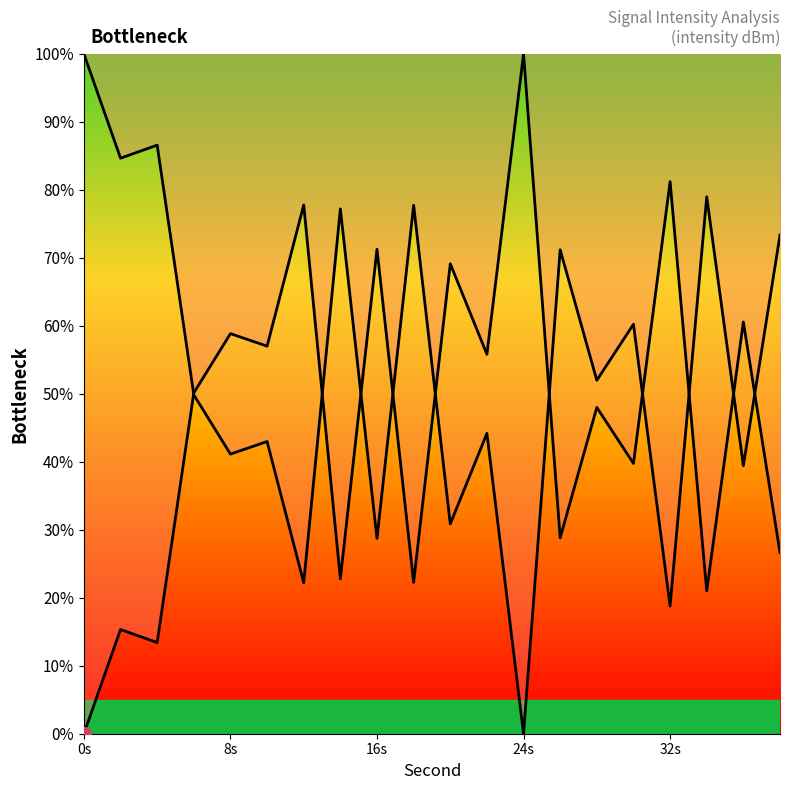

Which series has the largest range (max minus min)?

Curve 1